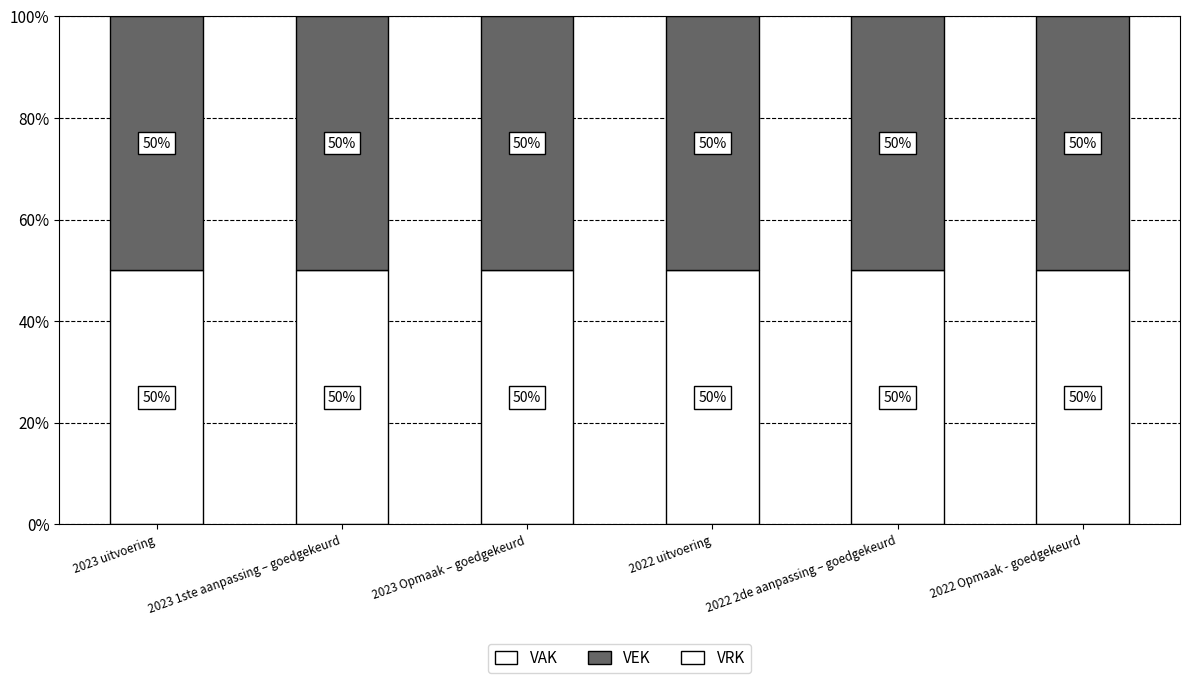

True or false: VEK has a value of 19 at 2022 2de aanpassing – goedgekeurd.

False